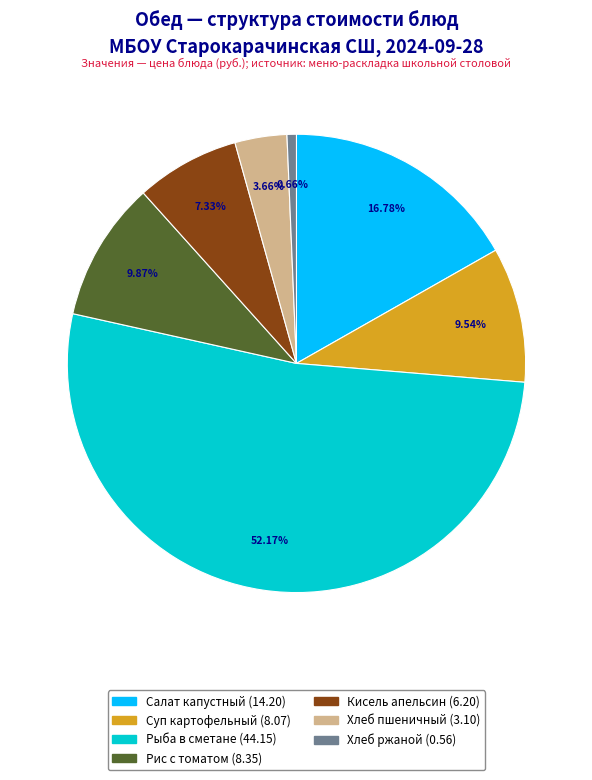

Is there a majority slice in this chart?

Yes